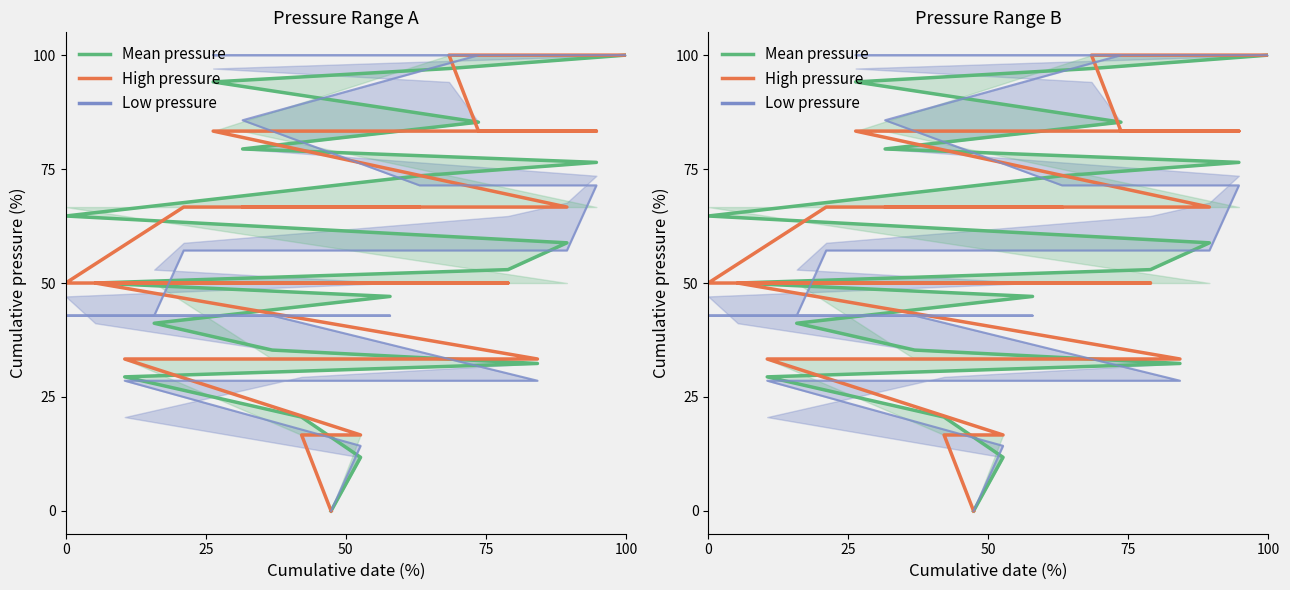

Where do High pressure and Mean pressure first cross each other?

25 and 50